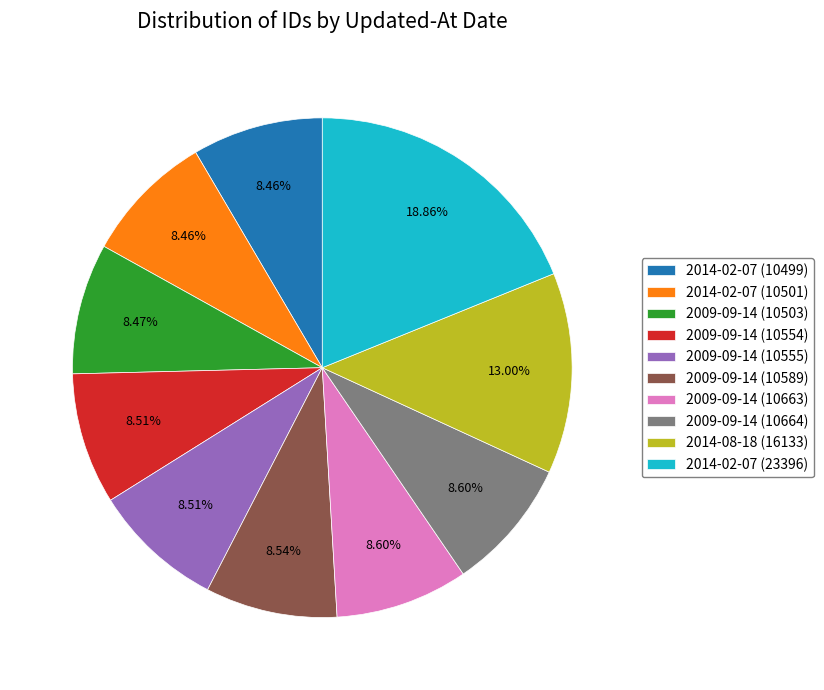

How many segments does this pie chart have?

10